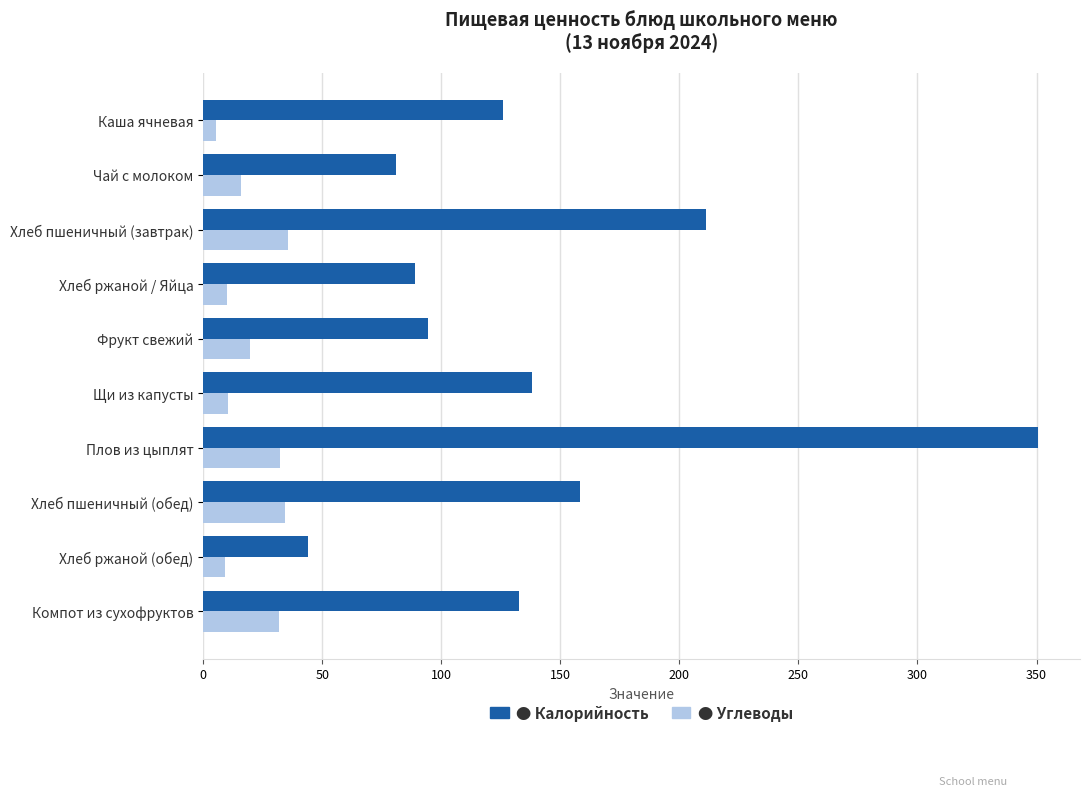

What is the total value across all series at Хлеб пшеничный (завтрак)?

247.0